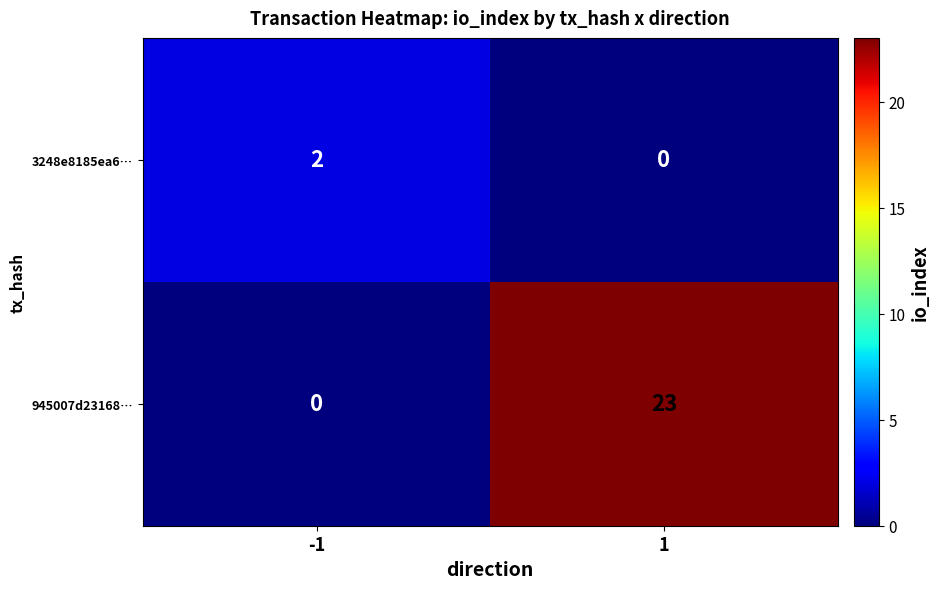

Reading left to right, what are all the values shown in this chart?

3248e8185ea6…: 2	0
945007d23168…: 0	23